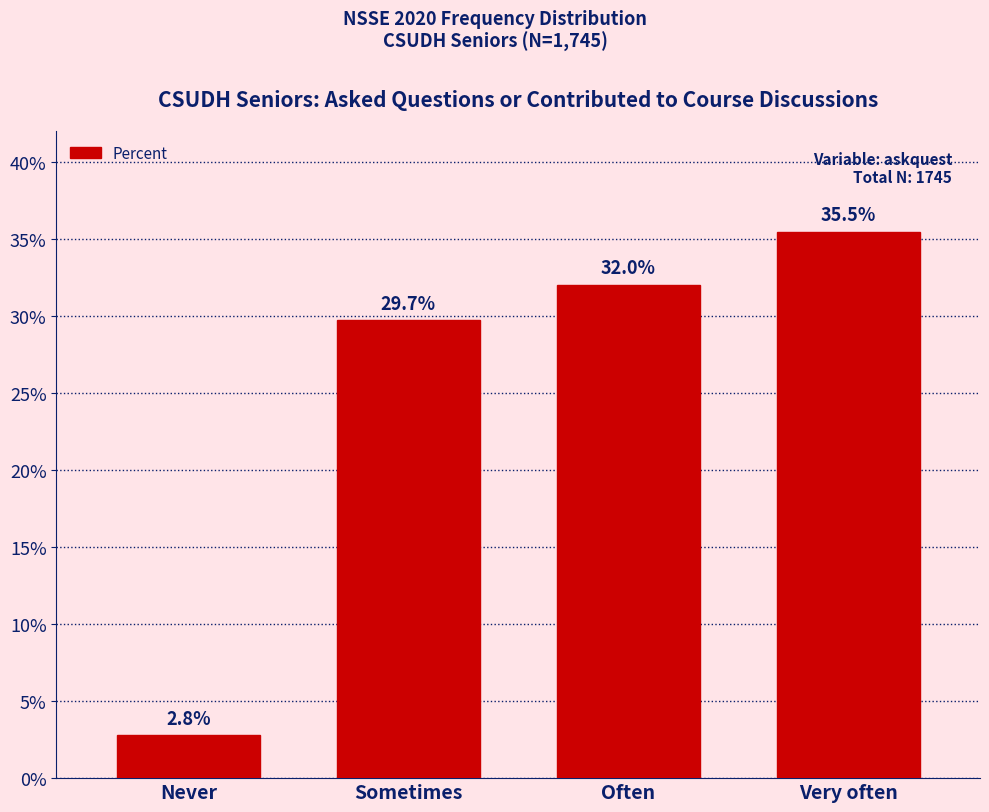

Reading right to left, transcribe all the data shown in this chart.

35.5	32.0	29.7	2.8